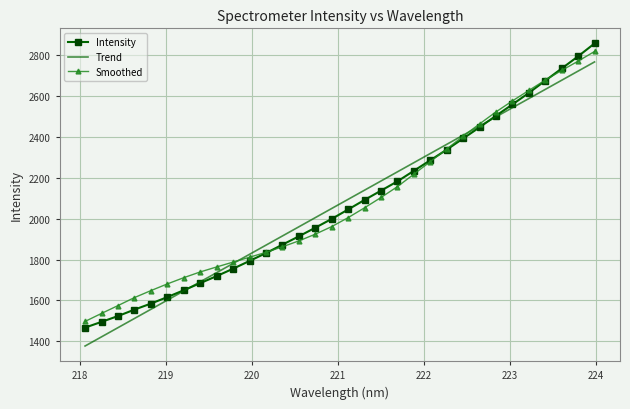

How many intersections are there between Intensity and Smoothed?

3